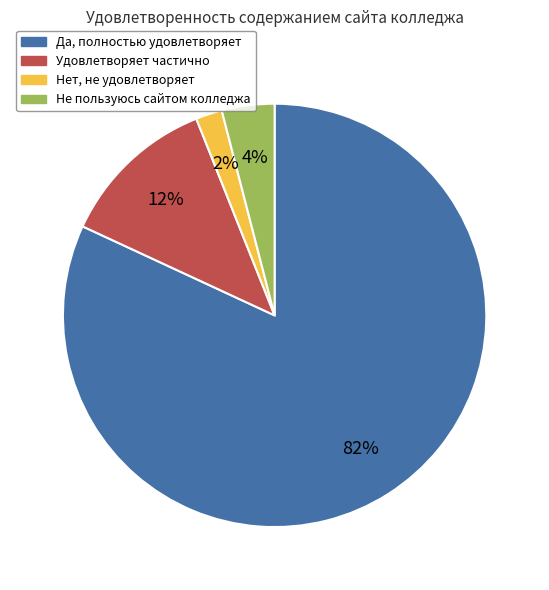

What percentage is the Удовлетворяет частично slice, to the nearest percent?

12%